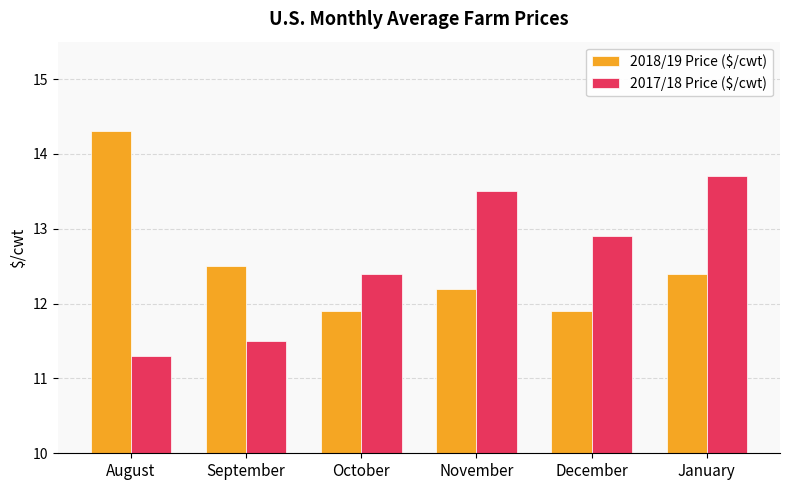

Rank the categories by 2017/18 Price ($/cwt) value from highest to lowest.

January, November, December, October, September, August